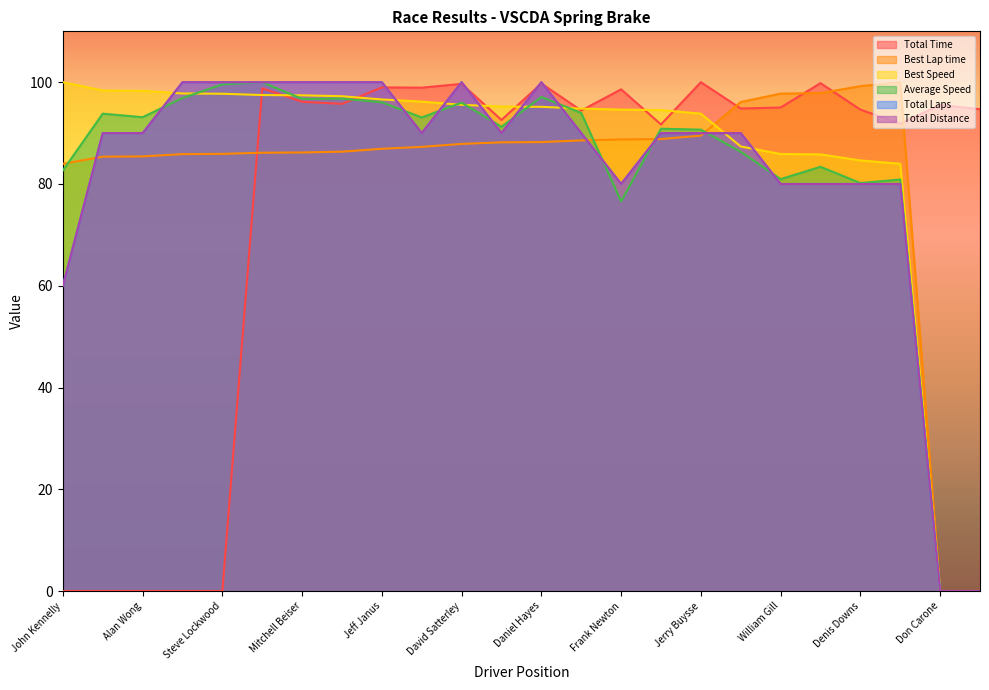

What are all the series names shown in the legend?

Total Time, Best Lap time, Best Speed, Average Speed, Total Laps, Total Distance